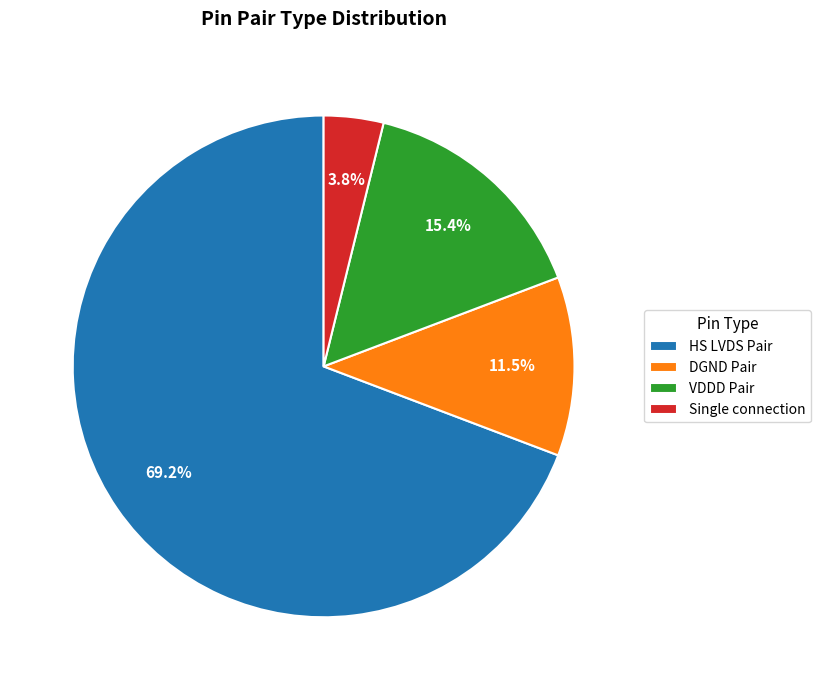

What is the largest slice in the pie chart?

HS LVDS Pair